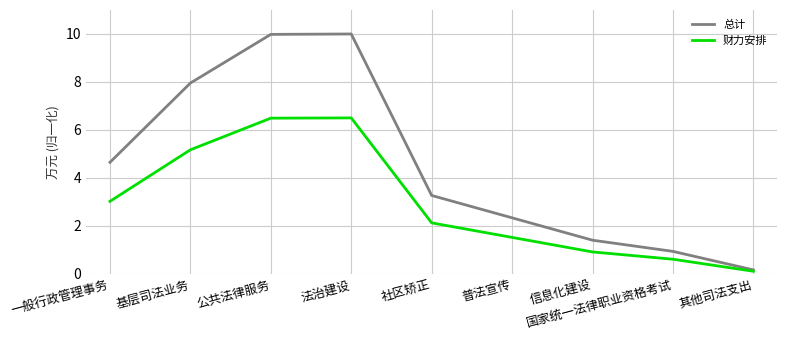

How many values in the 总计 series exceed 3?

5